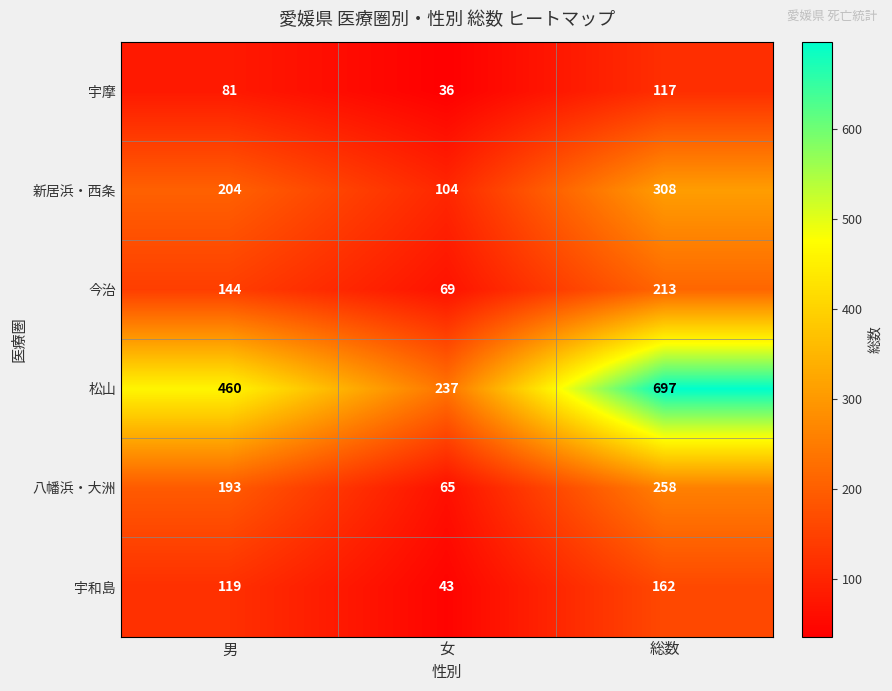

How many series are shown in this chart?

6